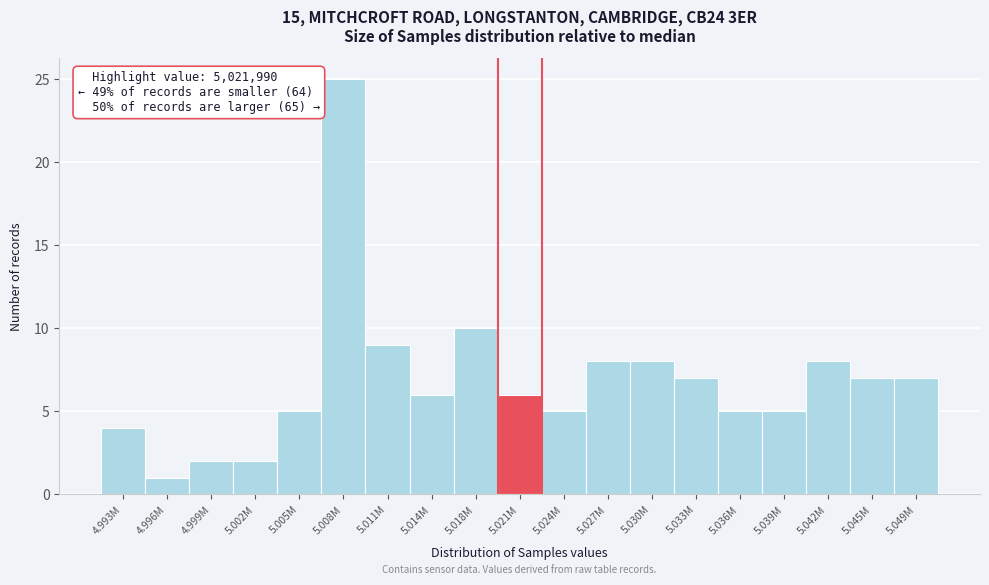

Reading left to right, list all the values displayed in this chart.

4.993M=4	4.996M=1	4.999M=2	5.002M=2	5.005M=5	5.008M=25	5.011M=9	5.014M=6	5.018M=10	5.021M=6	5.024M=5	5.027M=8	5.030M=8	5.033M=7	5.036M=5	5.039M=5	5.042M=8	5.045M=7	5.049M=7